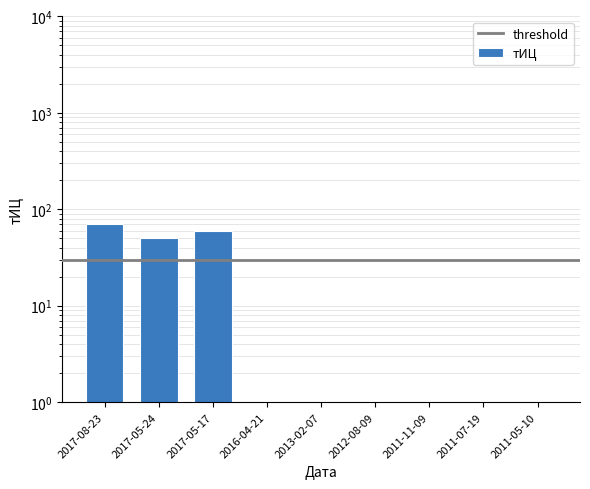

What is the difference between the maximum and minimum values?

69